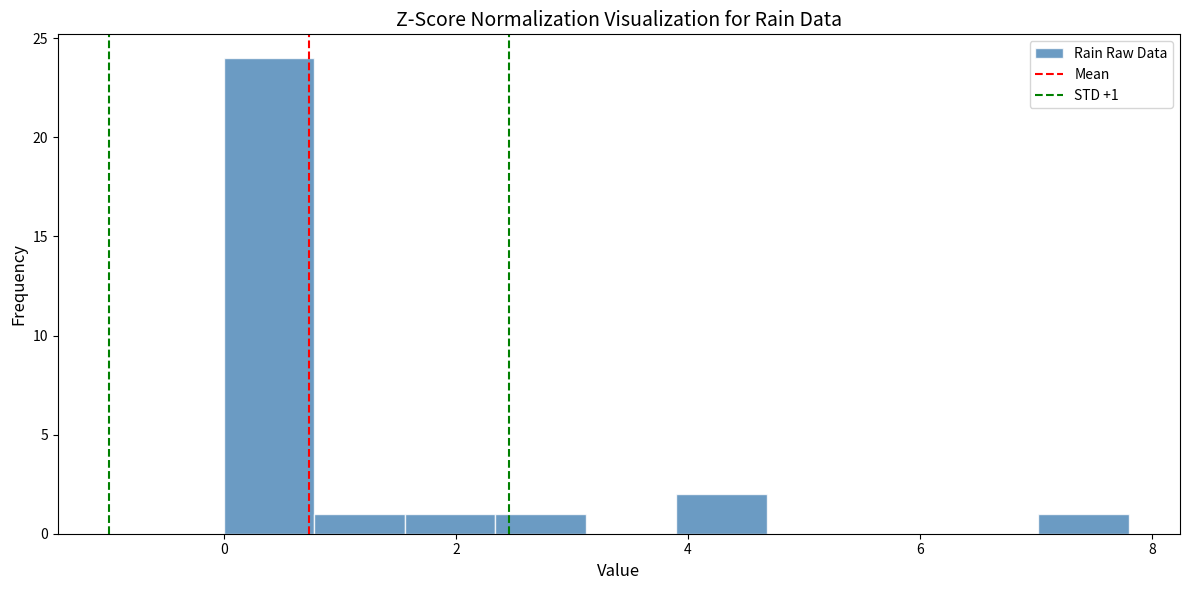

Around what value on the x-axis is the tallest bar? Give the approximate position of its centre, as read against the axis.

0.4